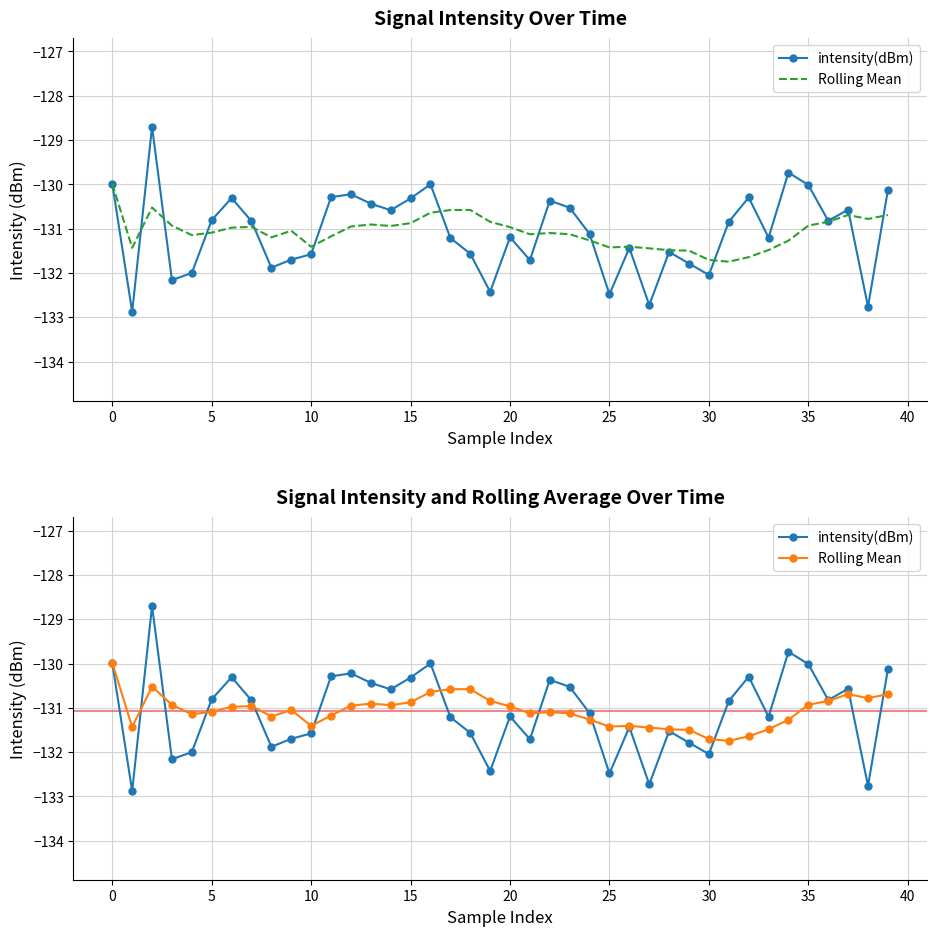

How many times do Rolling Mean and intensity(dBm) cross each other?

11